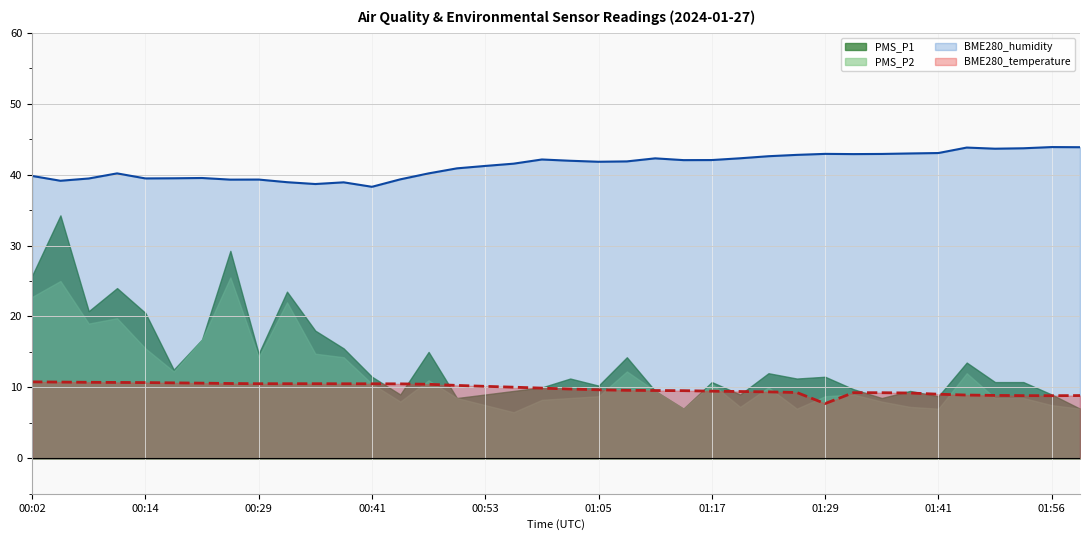

List the series in order of their peak value, lowest first.

BME280_temperature, PMS_P2, PMS_P1, BME280_humidity